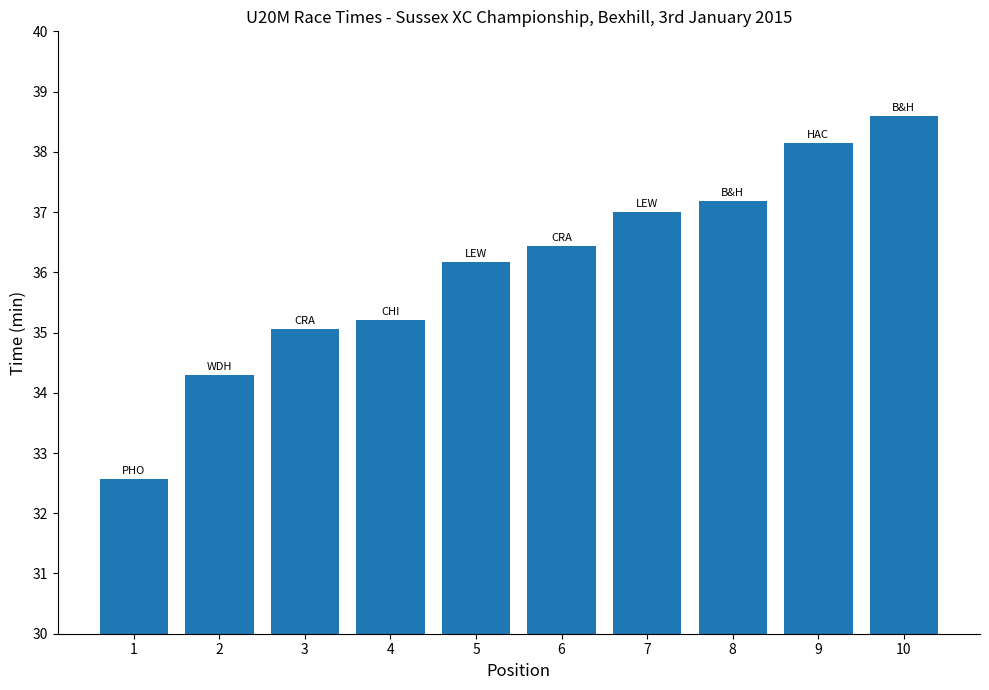

What is the approximate value at 2?

34.3